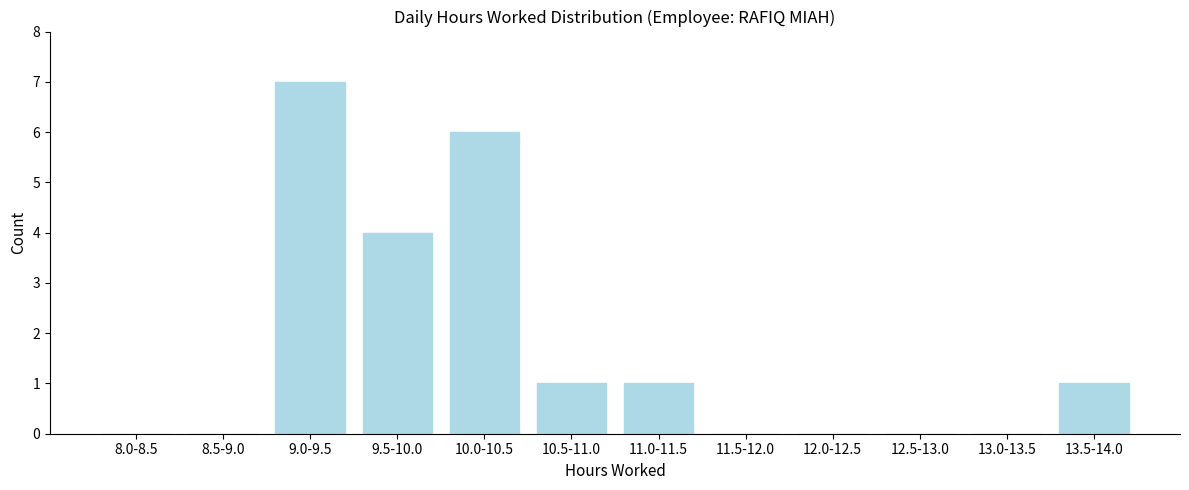

Reading left to right, extract all data points from this chart.

8.0-8.5=0	8.5-9.0=0	9.0-9.5=7	9.5-10.0=4	10.0-10.5=6	10.5-11.0=1	11.0-11.5=1	11.5-12.0=0	12.0-12.5=0	12.5-13.0=0	13.0-13.5=0	13.5-14.0=1